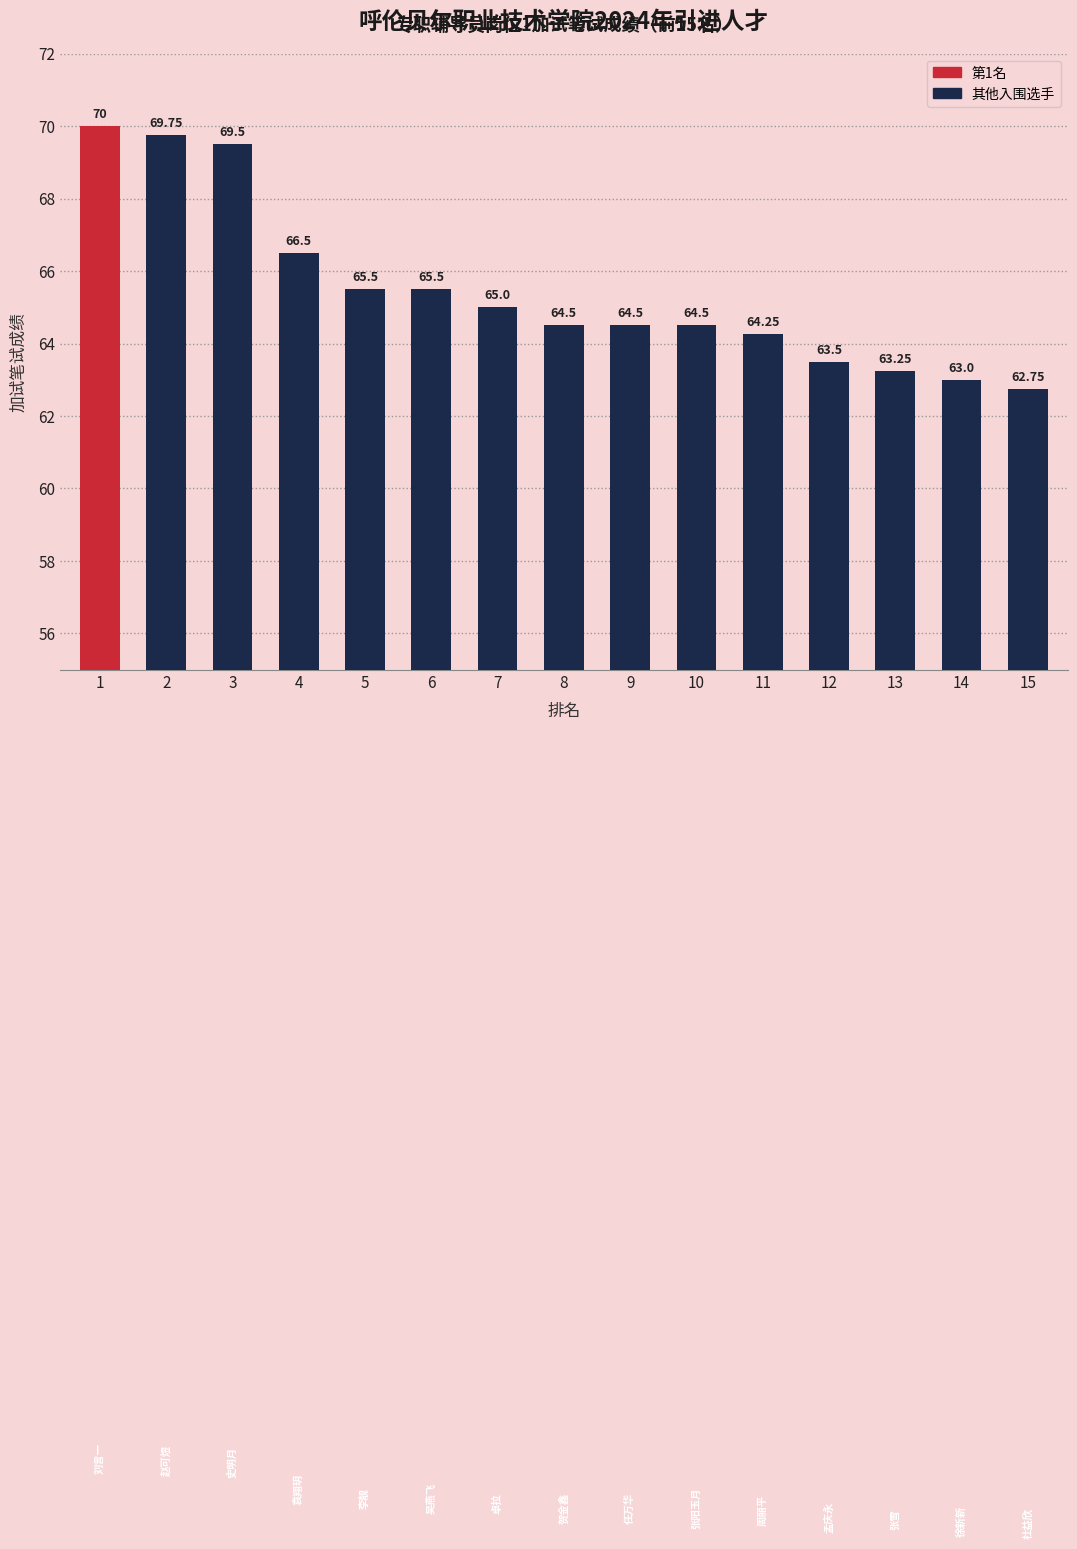

What is the average value?

65.5